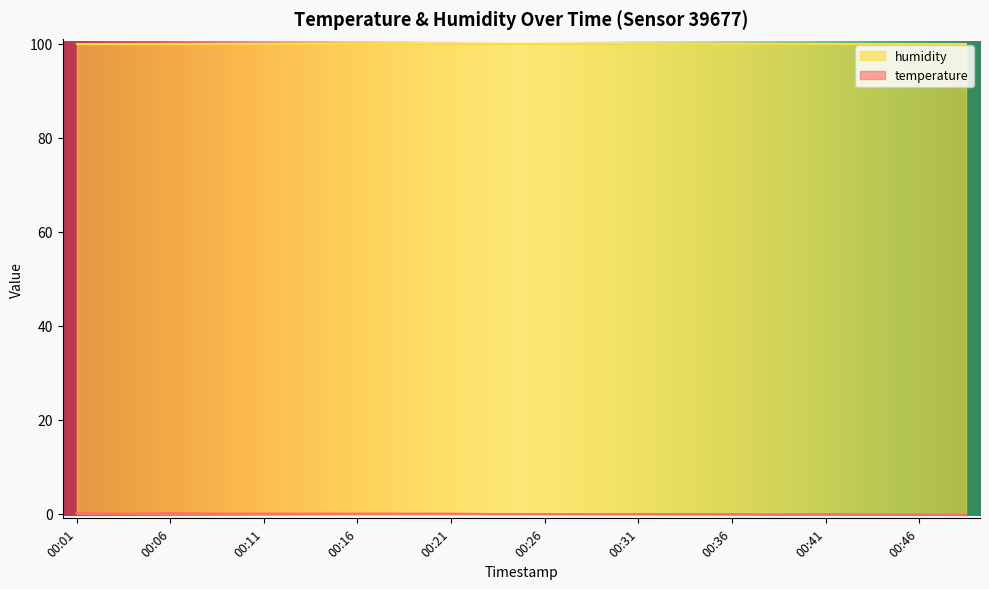

The chart shows a value of 0.0 at 00:04. True or false?

True